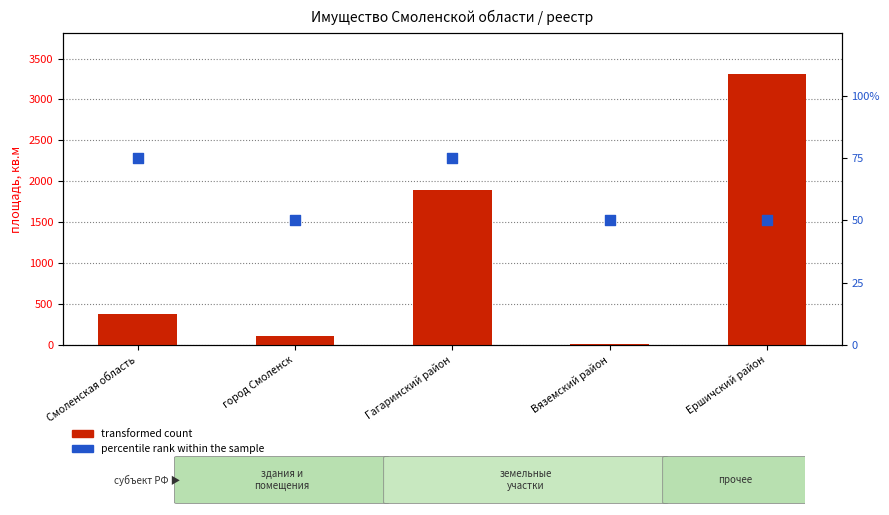

What is the total value across all series at Вяземский район?

68.0